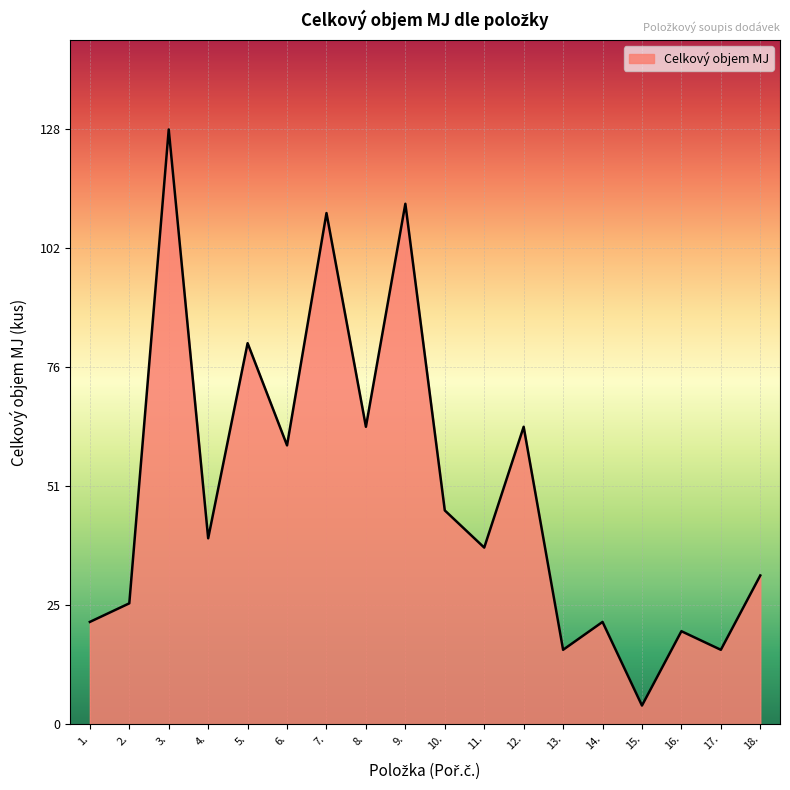

Reading right to left, list all the values displayed in this chart.

18.=32	17.=16	16.=20	15.=4	14.=22	13.=16	12.=64	11.=38	10.=46	9.=112	8.=64	7.=110	6.=60	5.=82	4.=40	3.=128	2.=26	1.=22